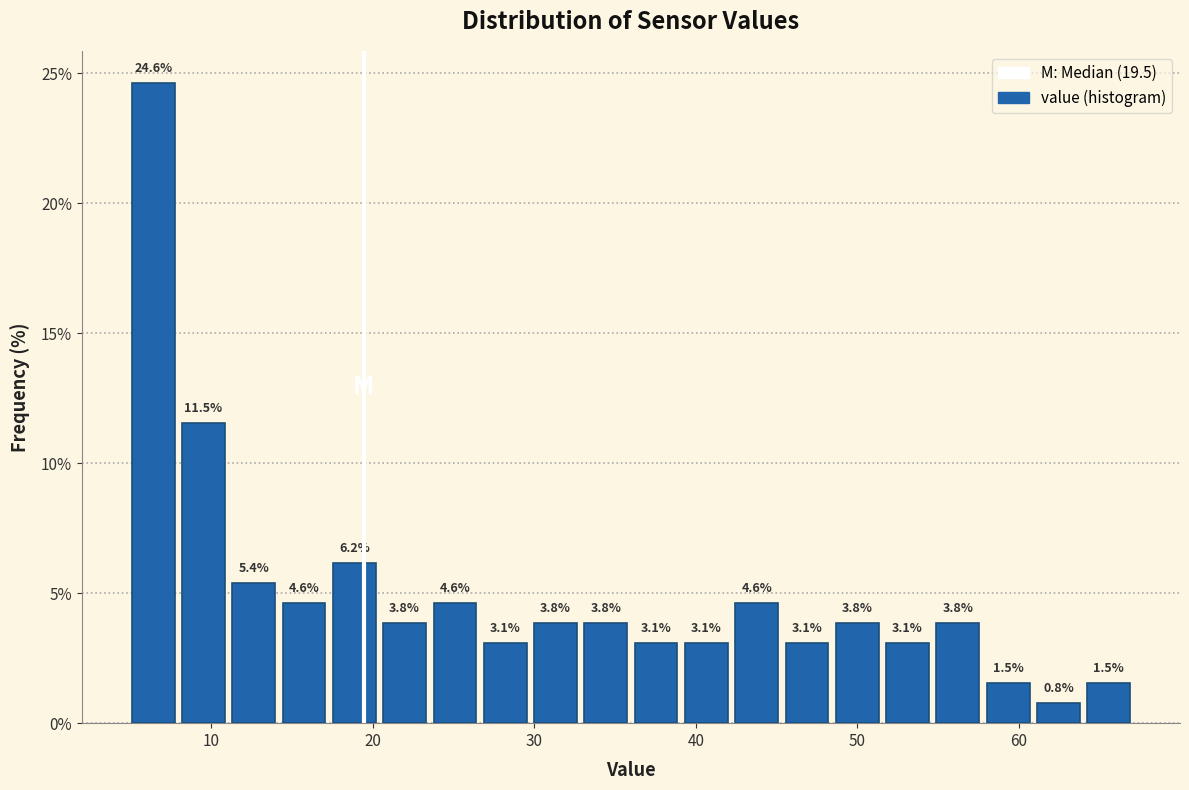

Read against the x-axis, roughly where is the centre of the tallest bar?

6